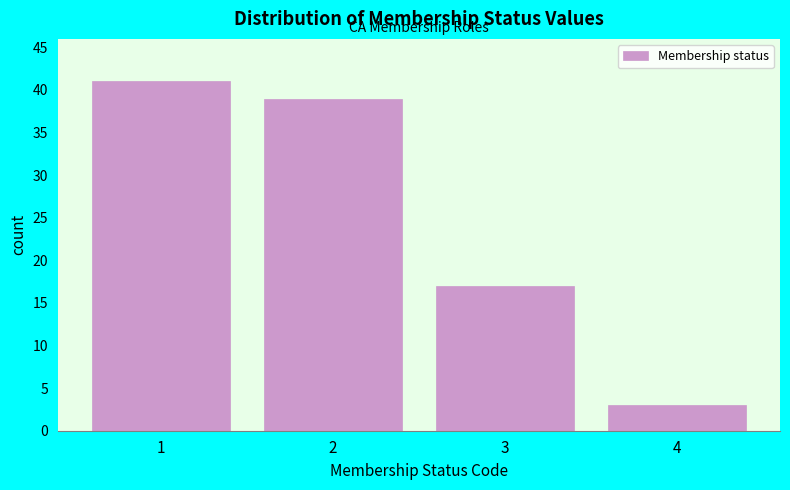

Reading left to right, extract all data points from this chart.

1=41	2=39	3=17	4=3